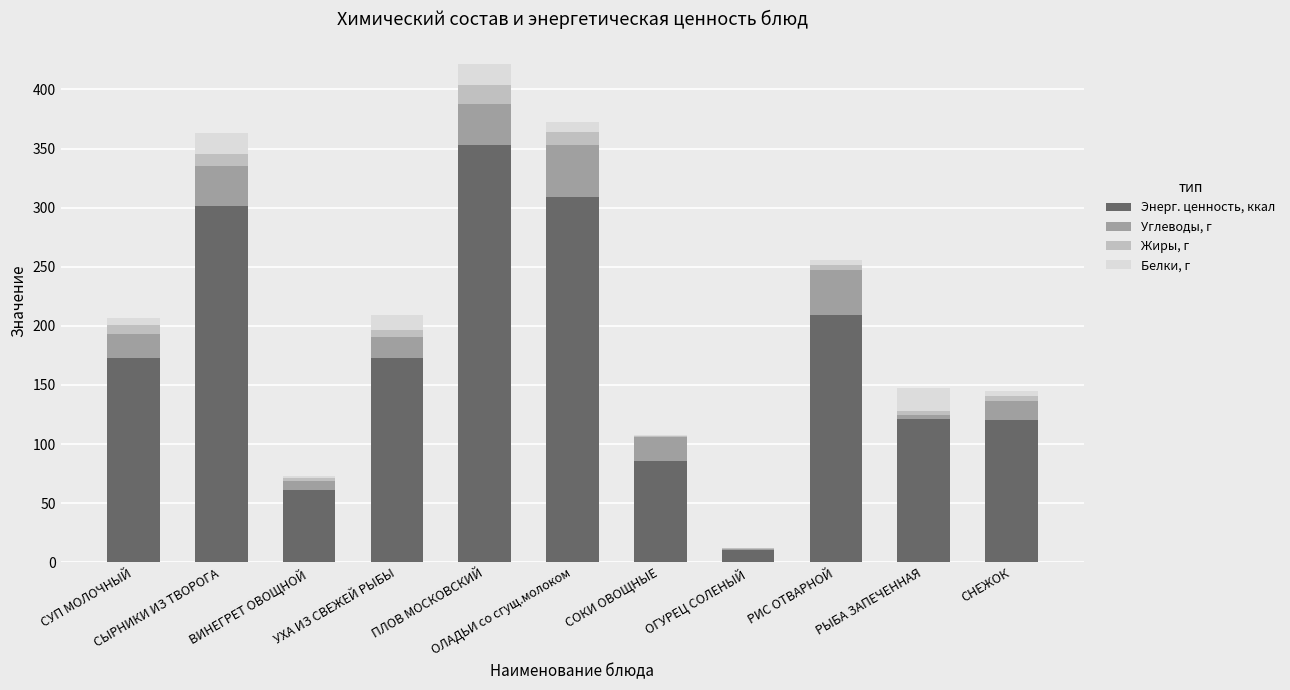

The Энерг. ценность, ккал series shows 91.9 at ВИНЕГРЕТ ОВОЩНОЙ. True or false?

False